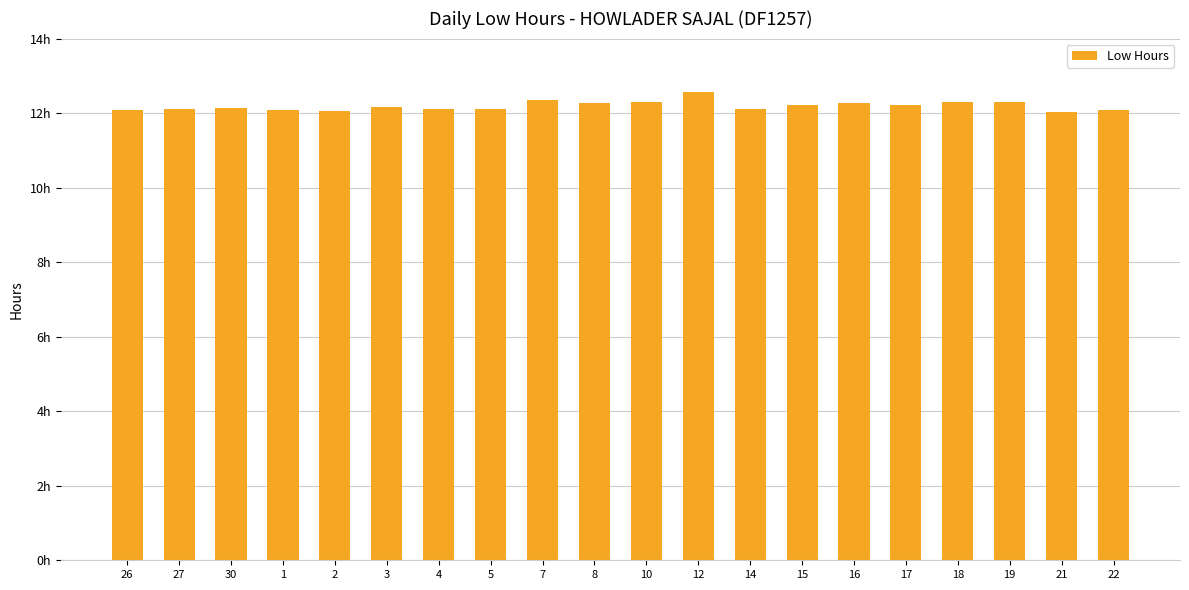

What is the change in value from 7 to 10?

-0.1